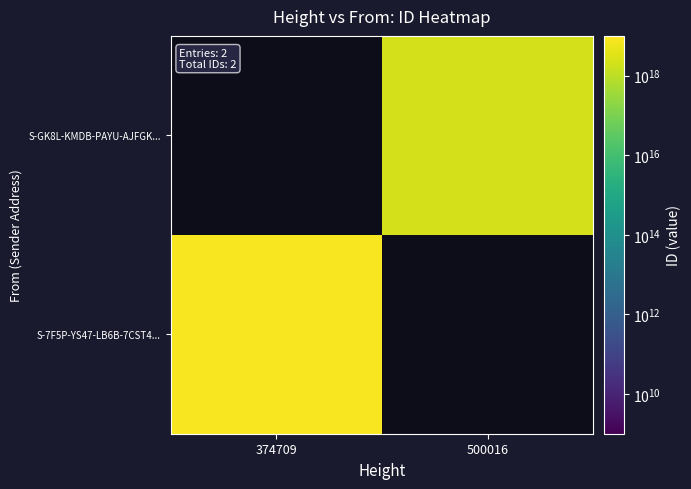

Count the number of categories in the chart.

2